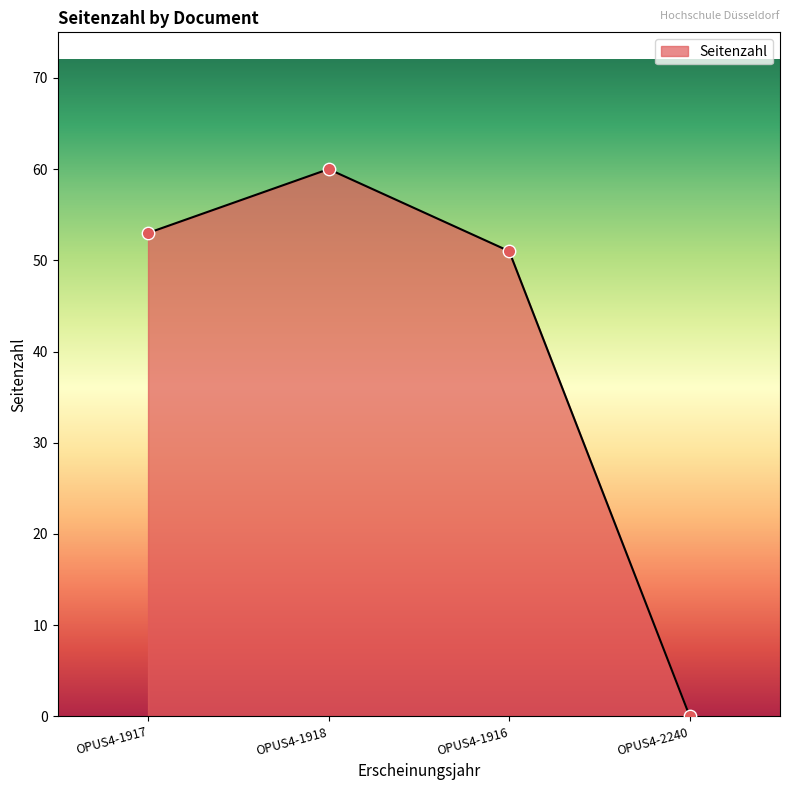

What is the change in value from OPUS4-1917 to OPUS4-1916?

-2